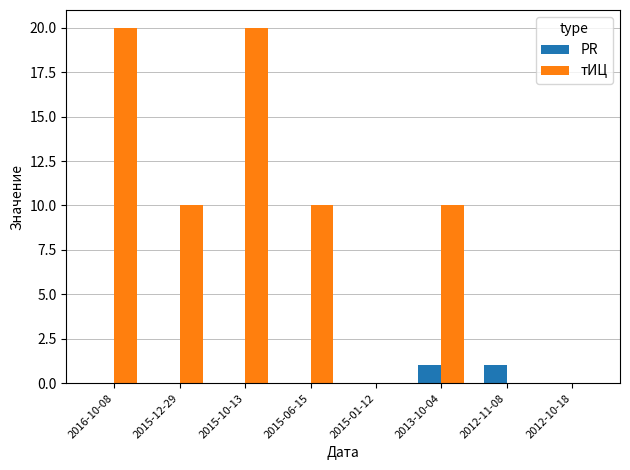

The тИЦ series shows 28 at 2016-10-08. True or false?

False